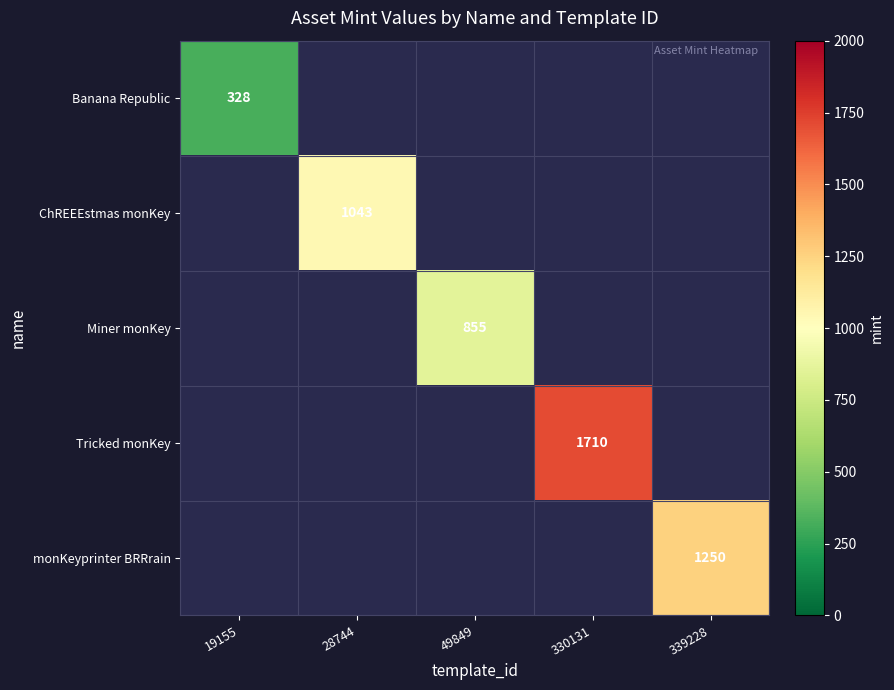

At how many categories does at least one series exceed 1363?

1